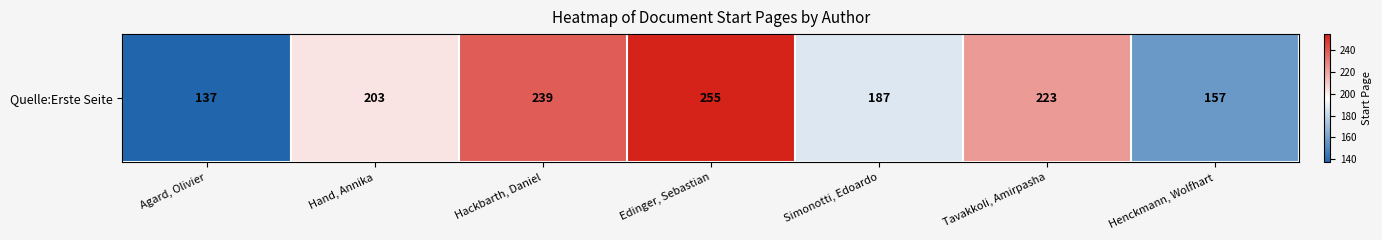

Reading left to right, list all the values displayed in this chart.

Agard, Olivier=137	Hand, Annika=203	Hackbarth, Daniel=239	Edinger, Sebastian=255	Simonotti, Edoardo=187	Tavakkoli, Amirpasha=223	Henckmann, Wolfhart=157